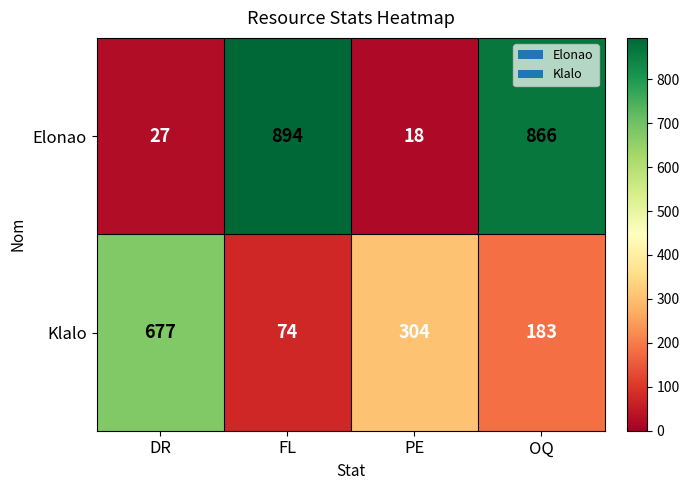

What is the difference between the maximum and second lowest values in the Elonao series?

867